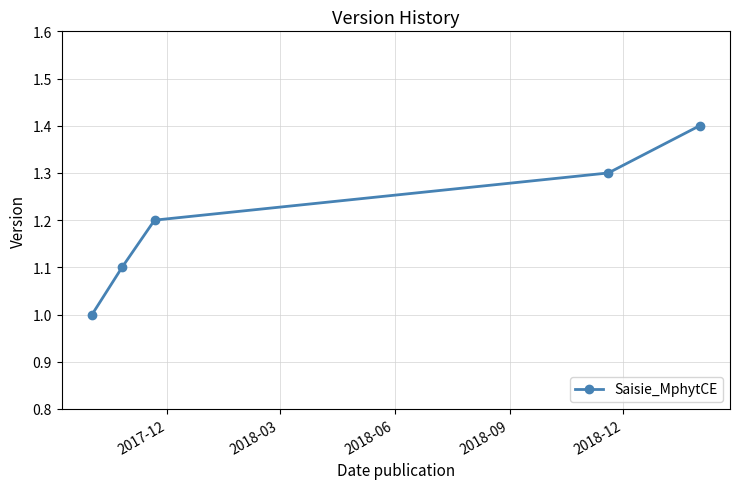

What is the value of the 2nd point from the left?

1.1